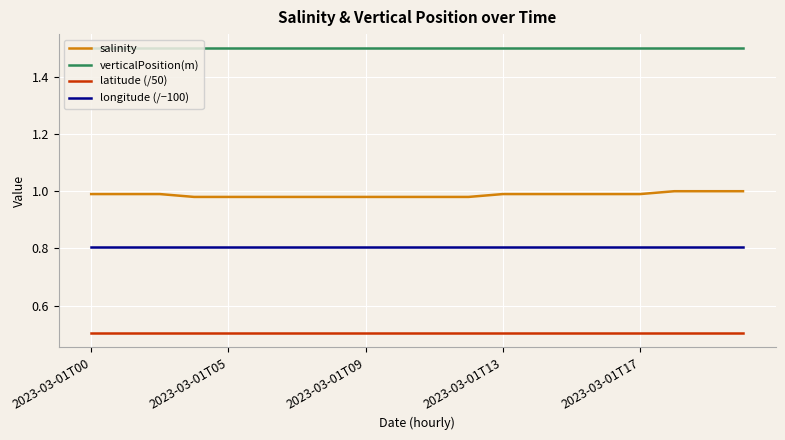

Which series has the largest total across all categories?

verticalPosition(m)